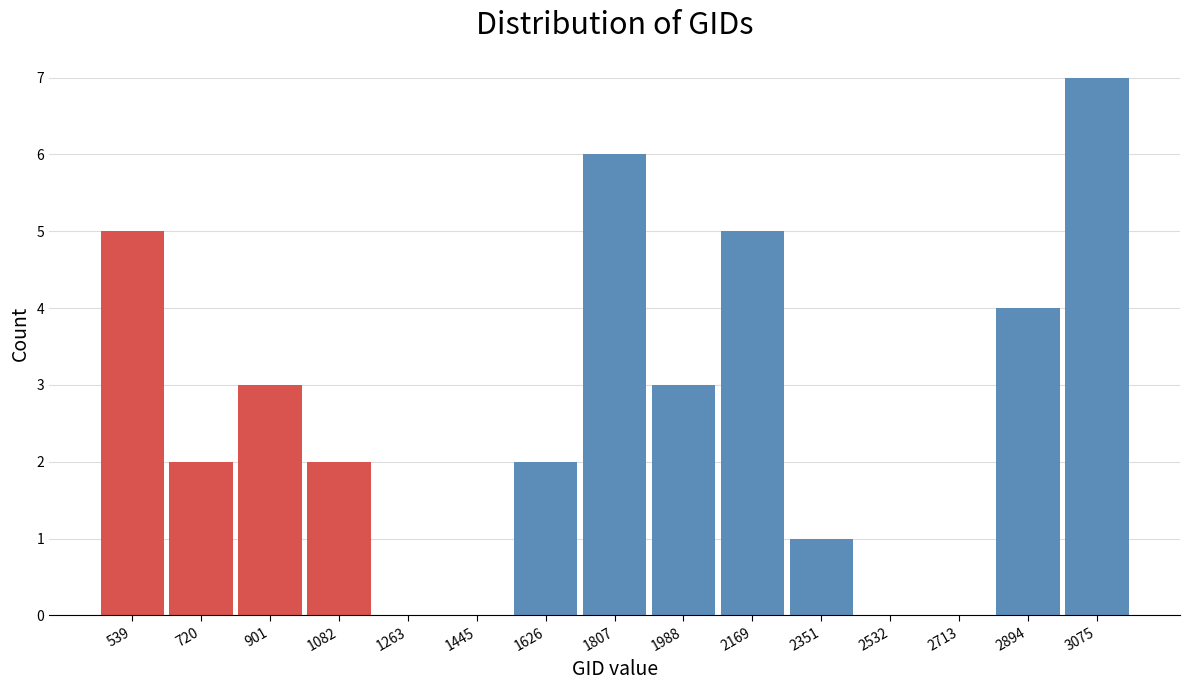

Reading right to left, transcribe all the data shown in this chart.

3075=7	2894=4	2713=0	2532=0	2351=1	2169=5	1988=3	1807=6	1626=2	1445=0	1263=0	1082=2	901=3	720=2	539=5